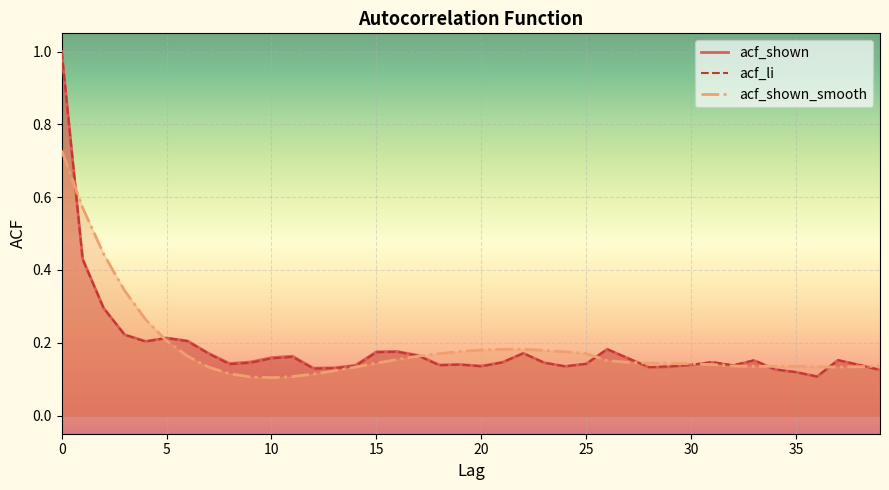

What is the maximum value for acf_shown_smooth?

0.7